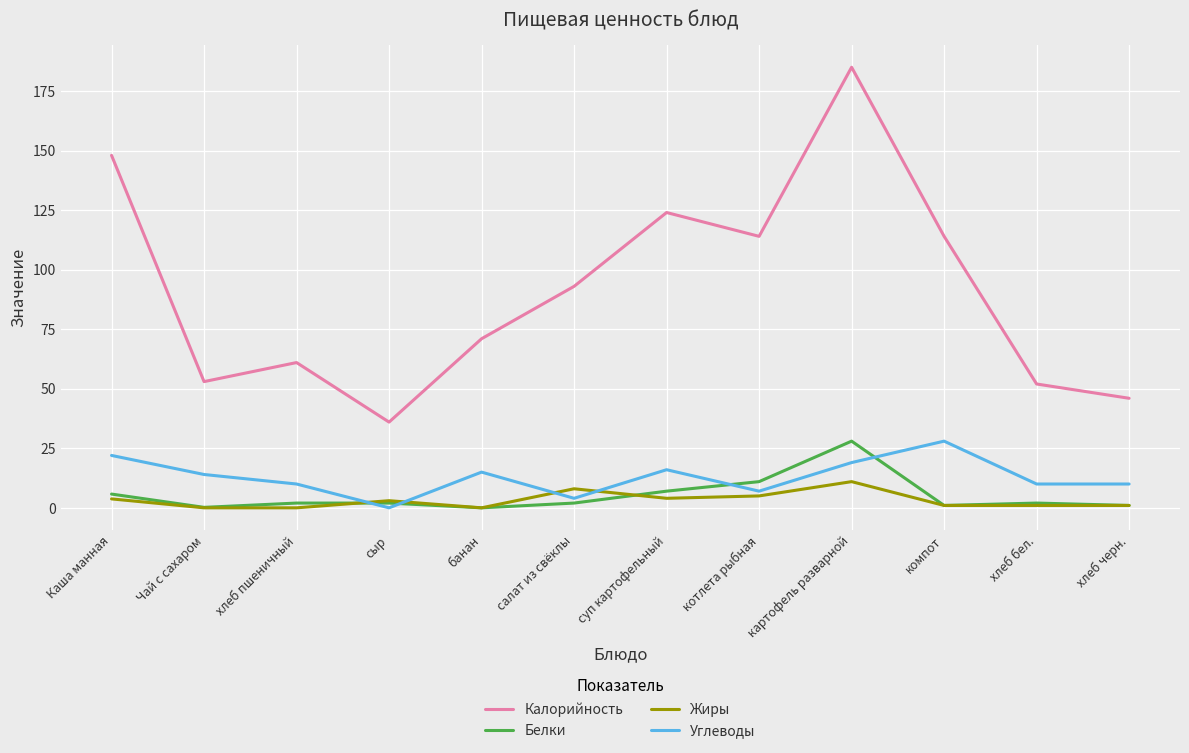

Which series has the widest spread of values?

Калорийность